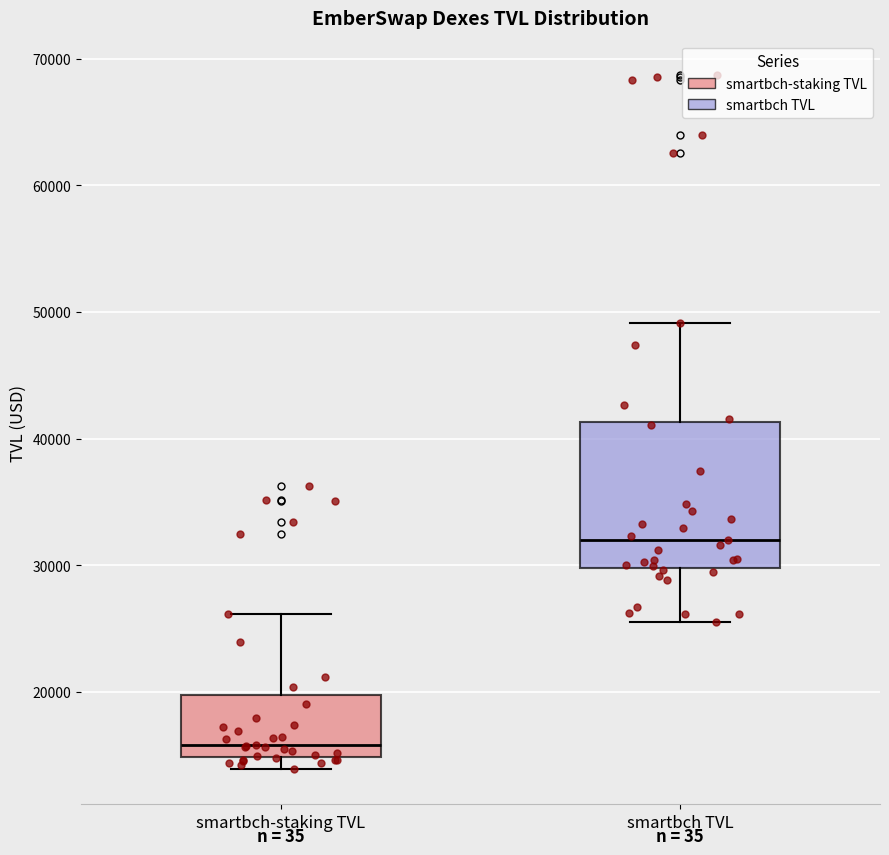

Reading left to right, read every box against the y-axis: the position of its median line, the range the box covers, and the ends of its whiskers. The values are not printed on the chart, so give them approximately, as read against the axis.

smartbch-staking TVL: median 16000, box 15000 to 20000, whiskers 14000 to 26000
smartbch TVL: median 32000, box 30000 to 41000, whiskers 26000 to 49000